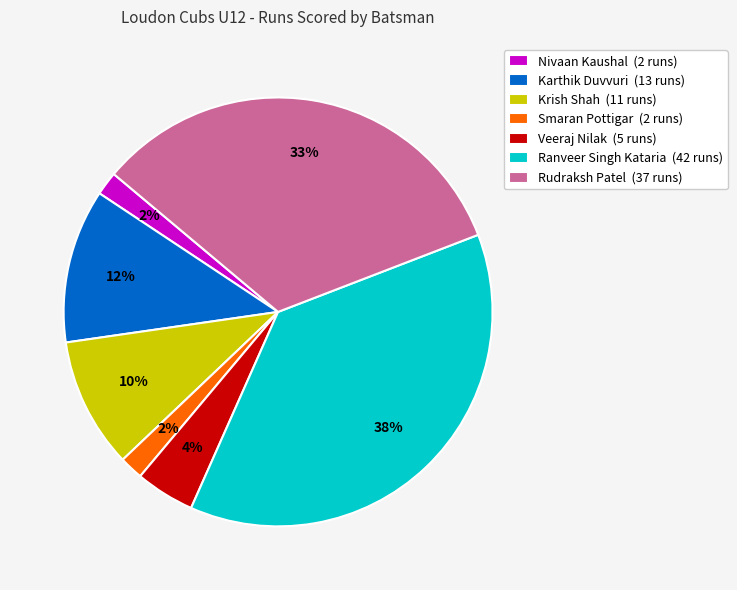

Is it true that Rudraksh Patel (37 runs) is 33% of the pie?

True